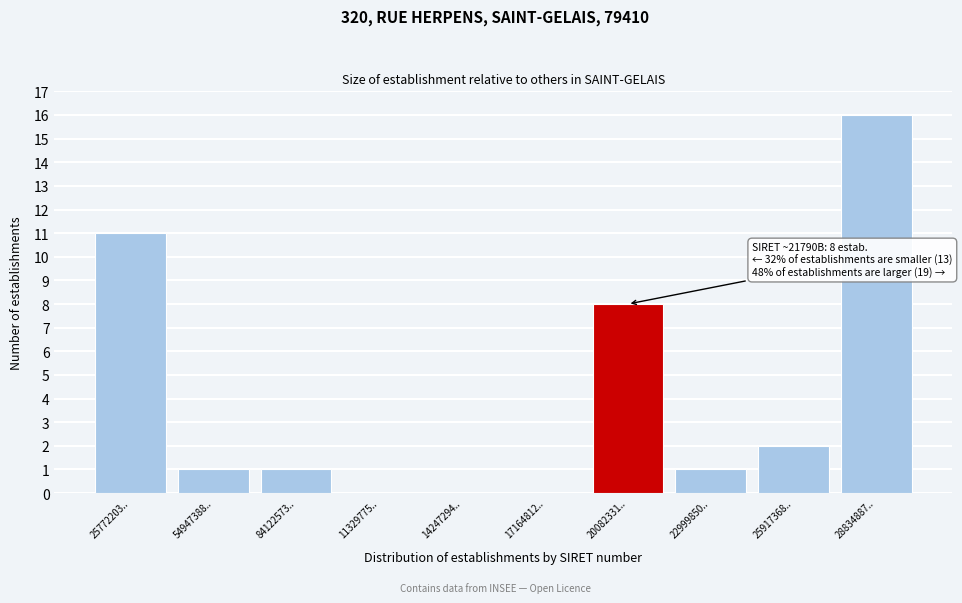

Reading left to right, what are all the values shown in this chart?

25772203..=11	54947388..=1	84122573..=1	11329775..=0	14247294..=0	17164812..=0	20082331..=8	22999850..=1	25917368..=2	28834887..=16